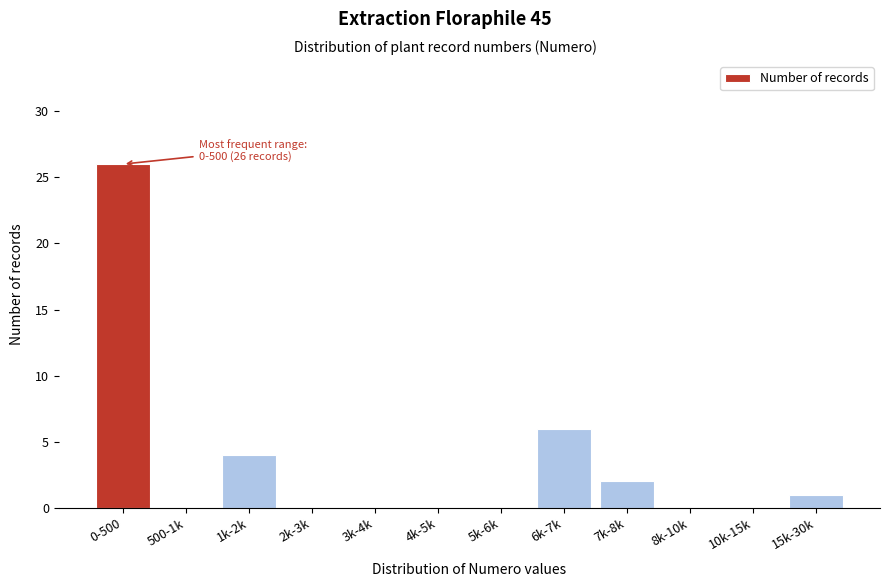

Reading left to right, extract all data points from this chart.

0-500=26	500-1k=0	1k-2k=4	2k-3k=0	3k-4k=0	4k-5k=0	5k-6k=0	6k-7k=6	7k-8k=2	8k-10k=0	10k-15k=0	15k-30k=1